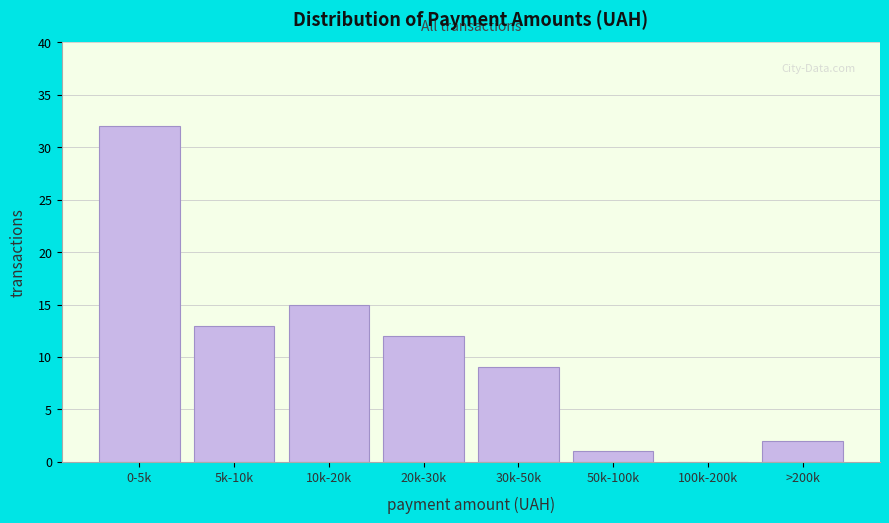

Reading left to right, extract all data points from this chart.

0-5k=32	5k-10k=13	10k-20k=15	20k-30k=12	30k-50k=9	50k-100k=1	100k-200k=0	>200k=2